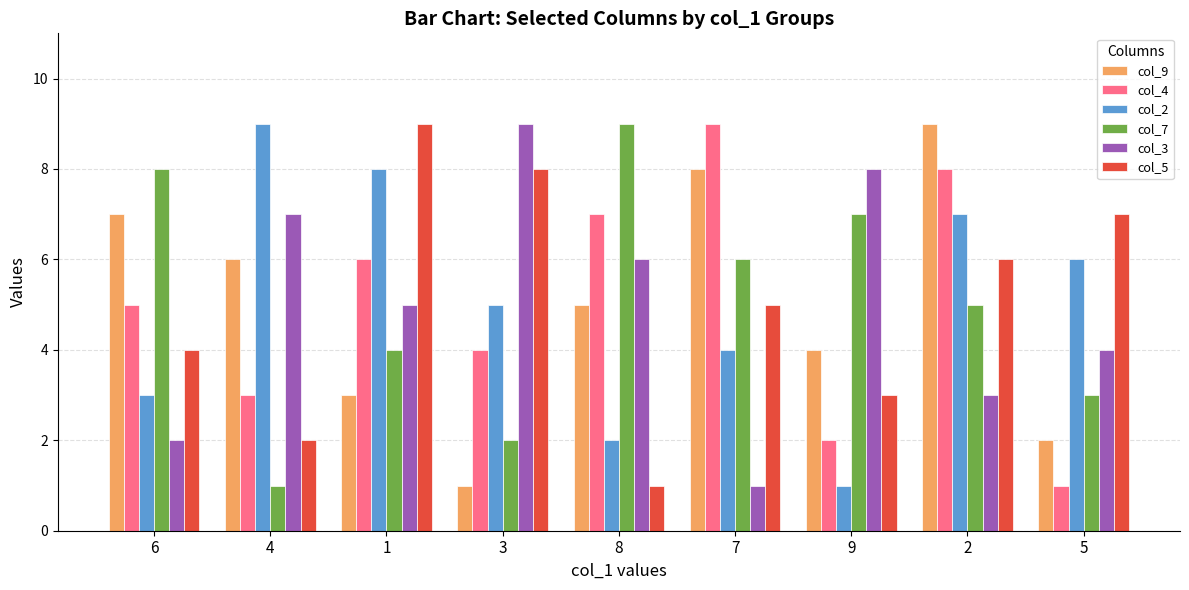

How many groups of bars are there?

9